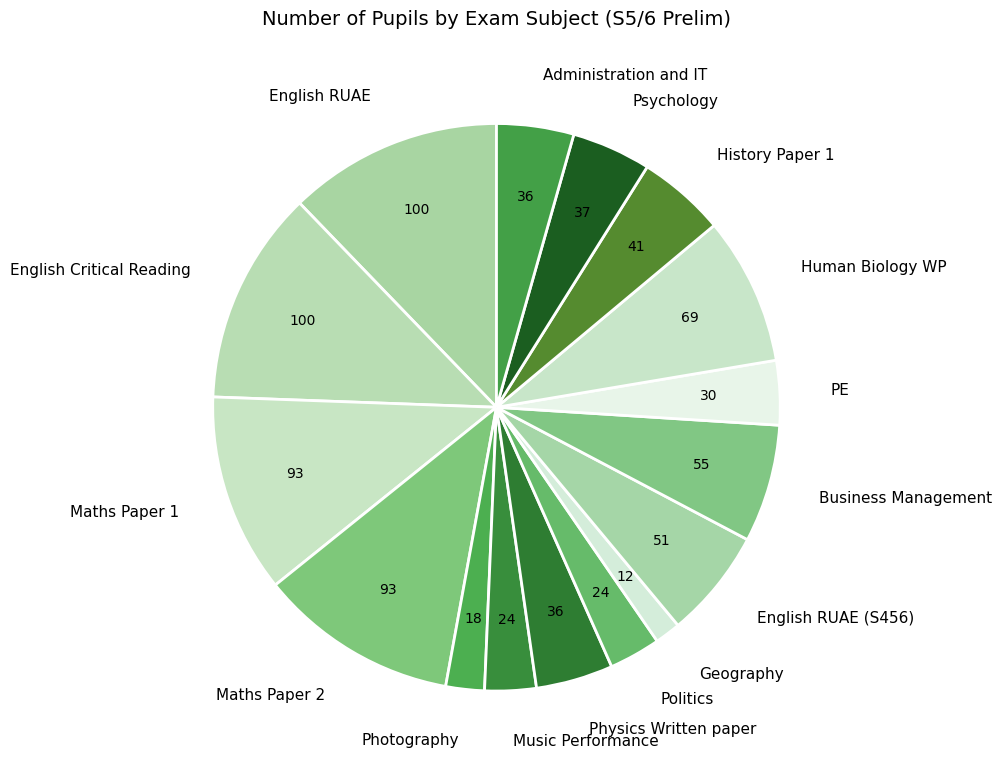

Which has a higher value, English RUAE (S456) or Photography?

English RUAE (S456)